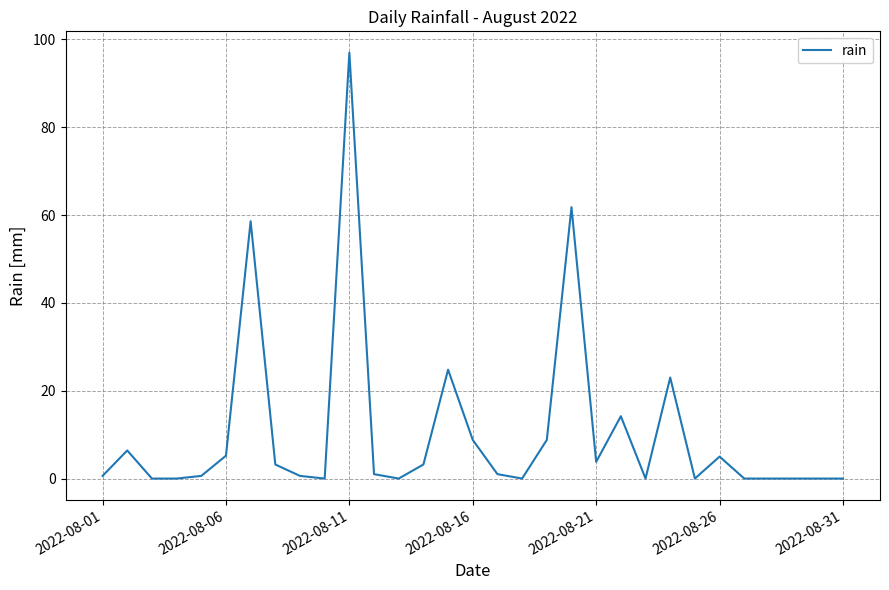

What is the difference between the maximum and minimum values?

97.0